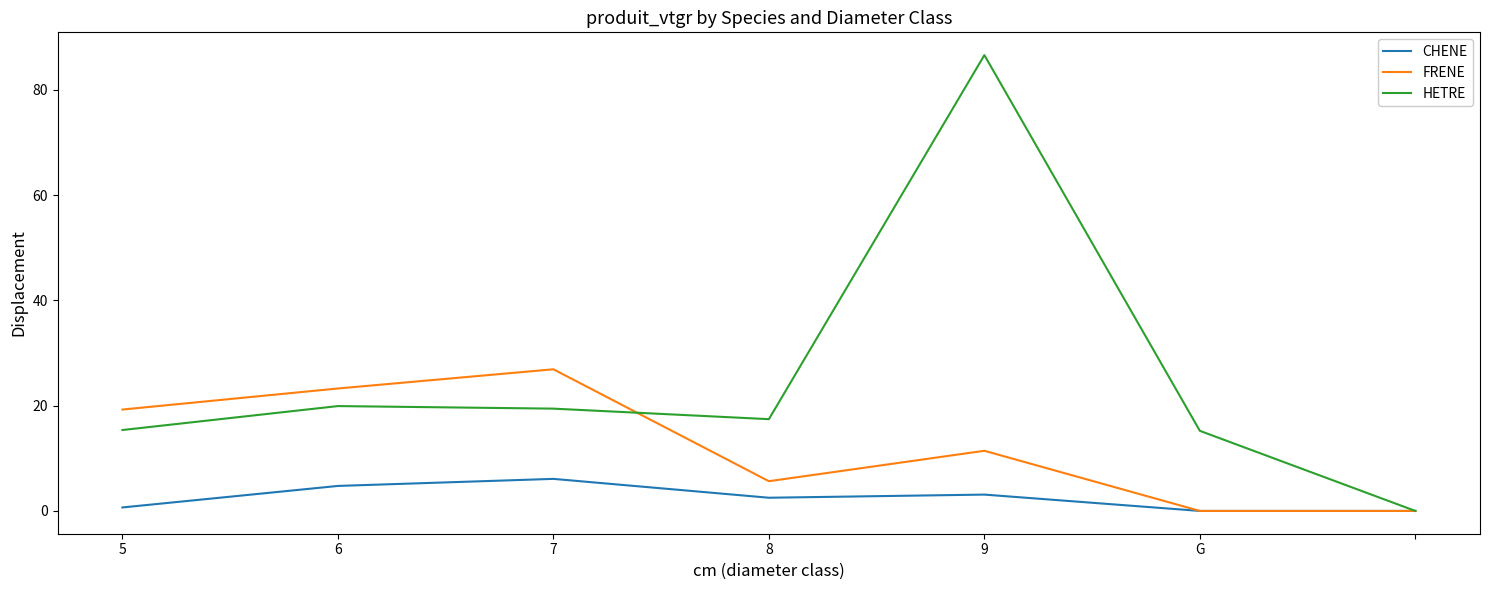

Count the number of data series in this chart.

3